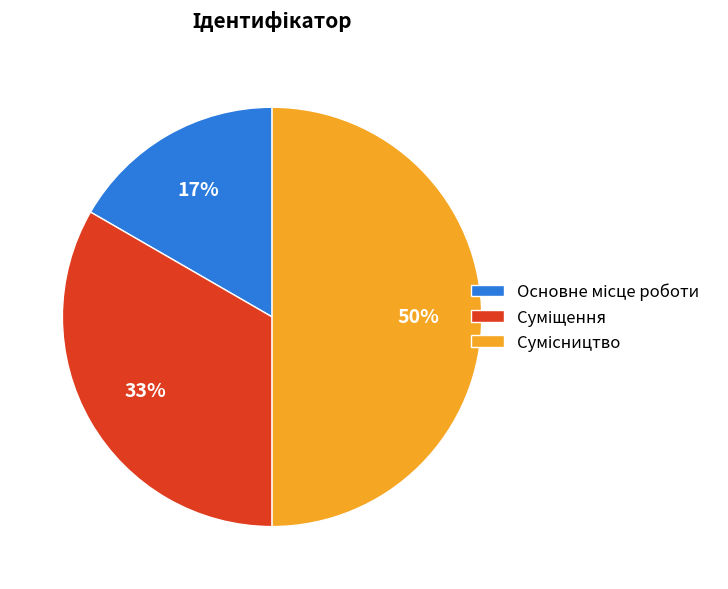

To the nearest percent, what is the average slice percentage?

33%